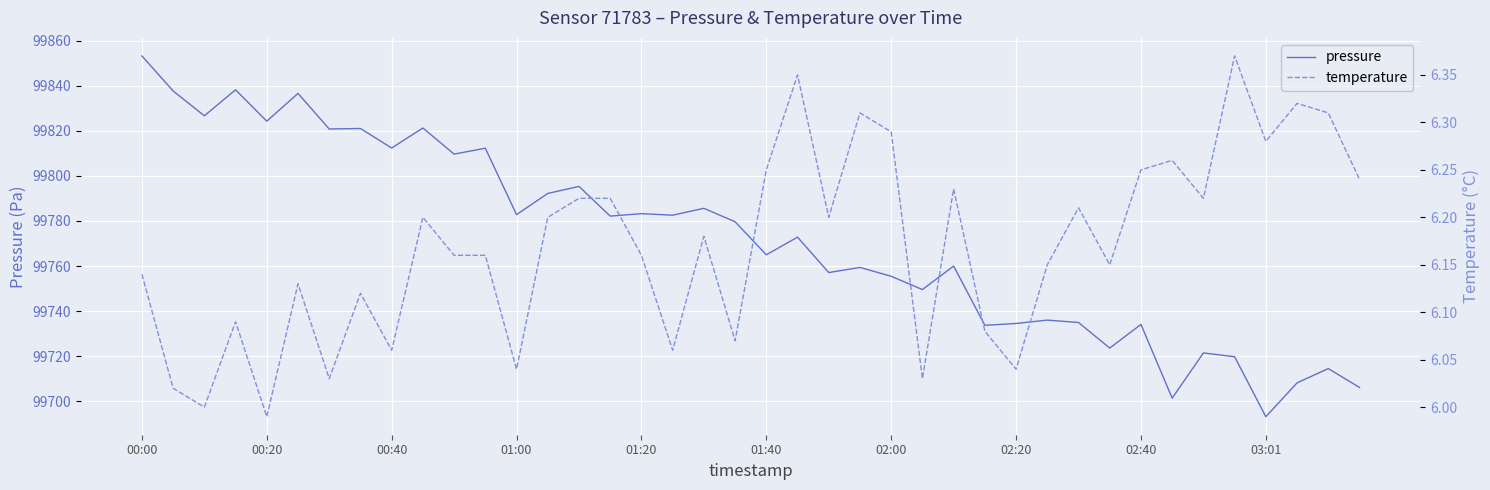

Which category has the lowest value in the pressure series?

03:01